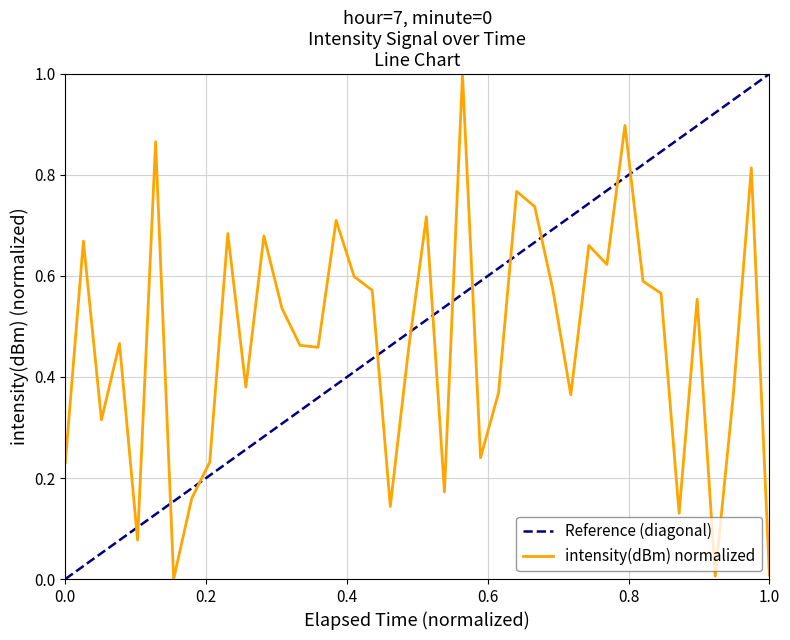

The intensity(dBm) normalized series shows 0.1 at 0.0. True or false?

False